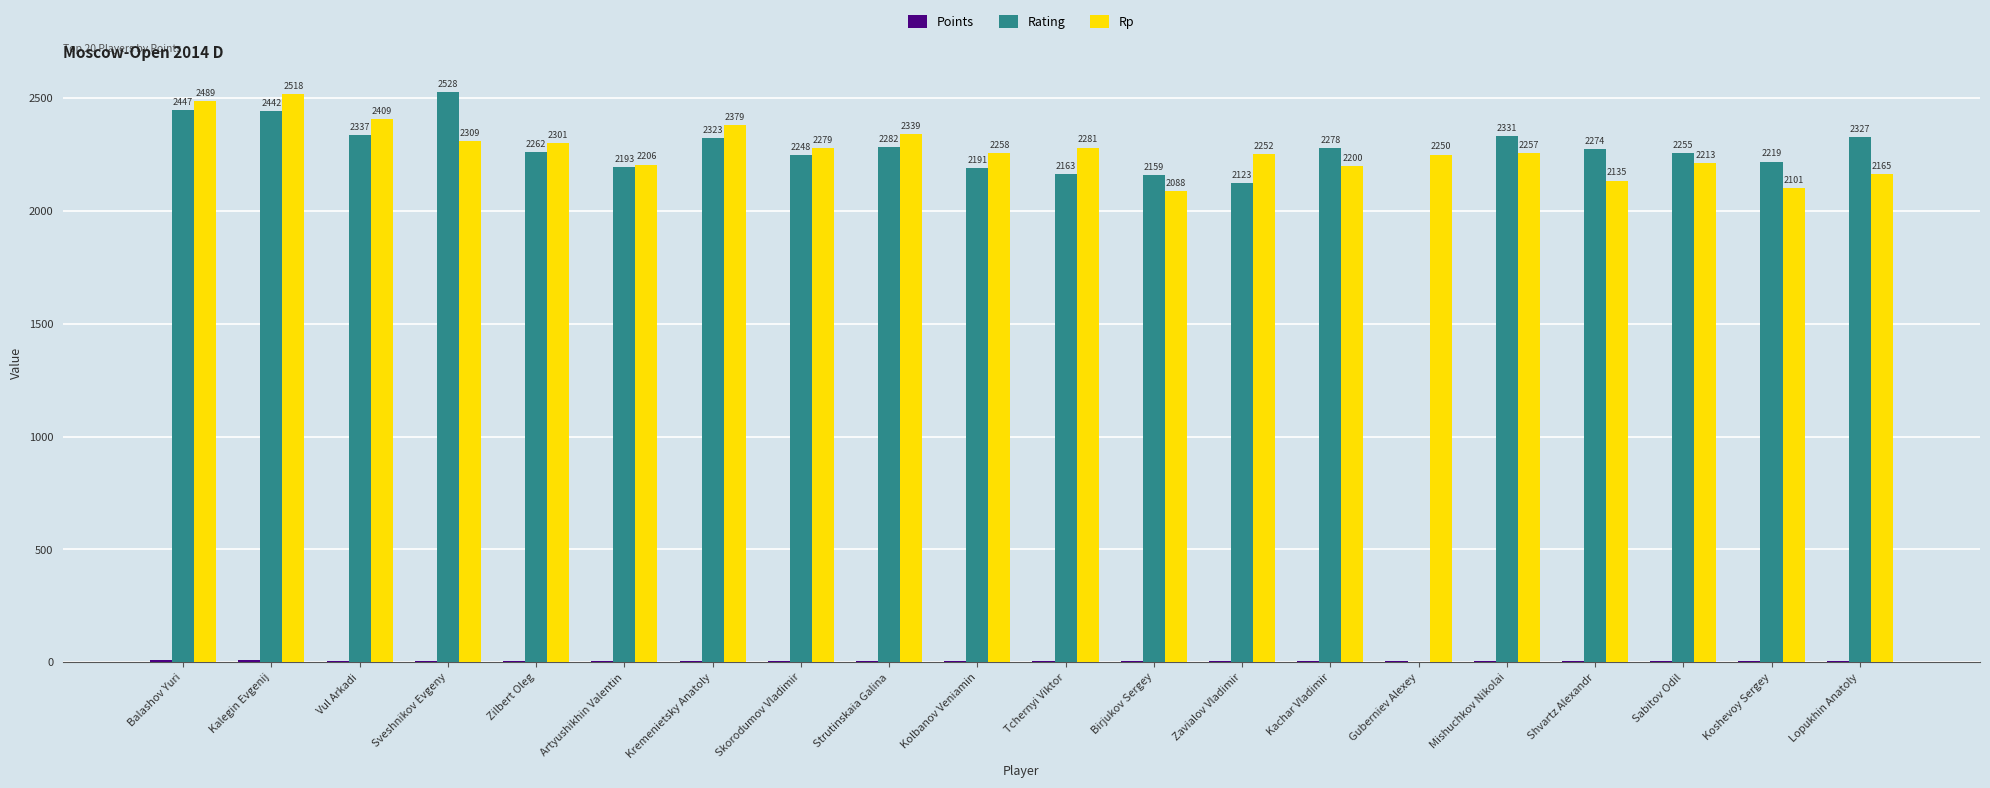

Which series changed the most between Zilbert Oleg and Kremenietsky Anatoly?

Rp